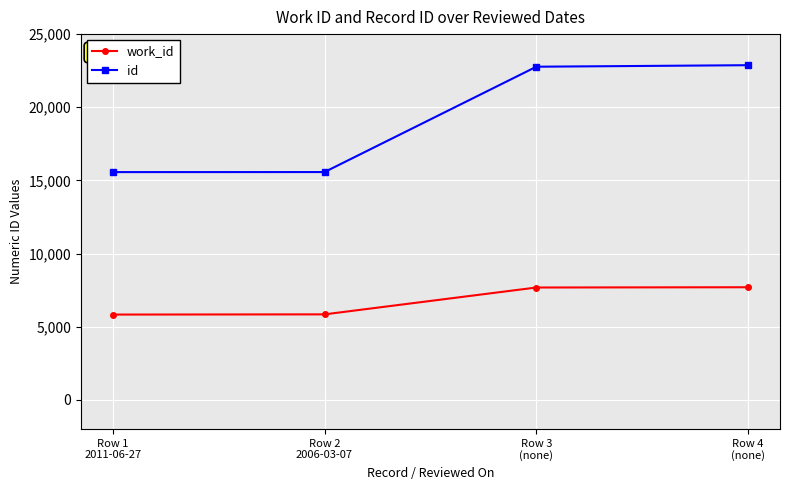

True or false: id and work_id cross at least once.

False